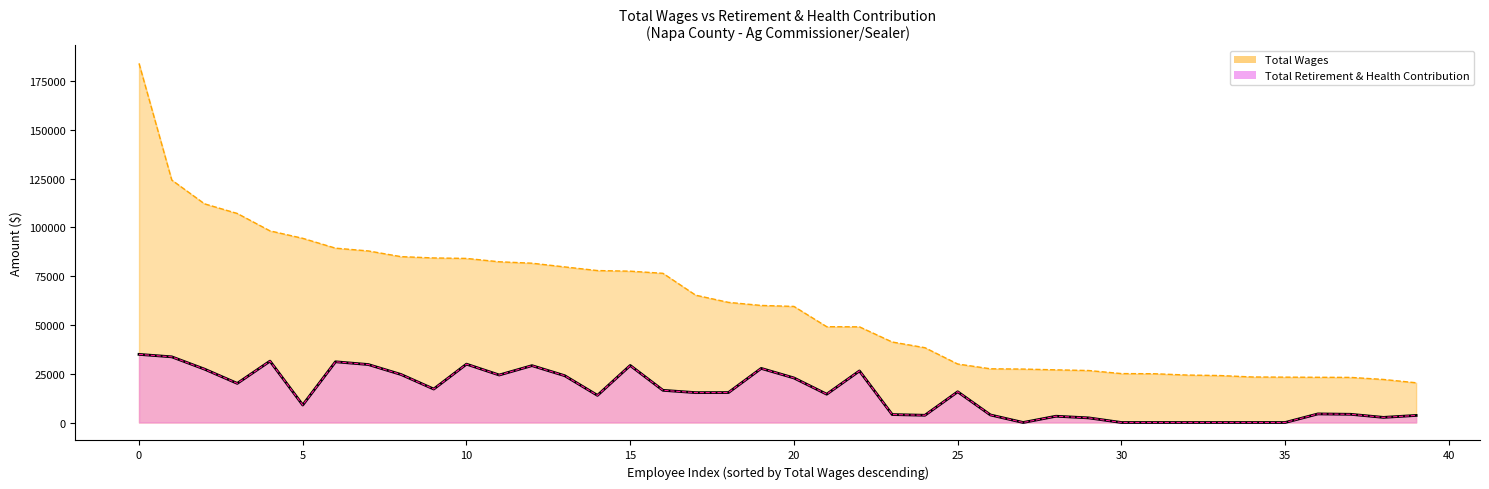

What is the difference between the maximum and minimum values in the Total Wages series?

163776